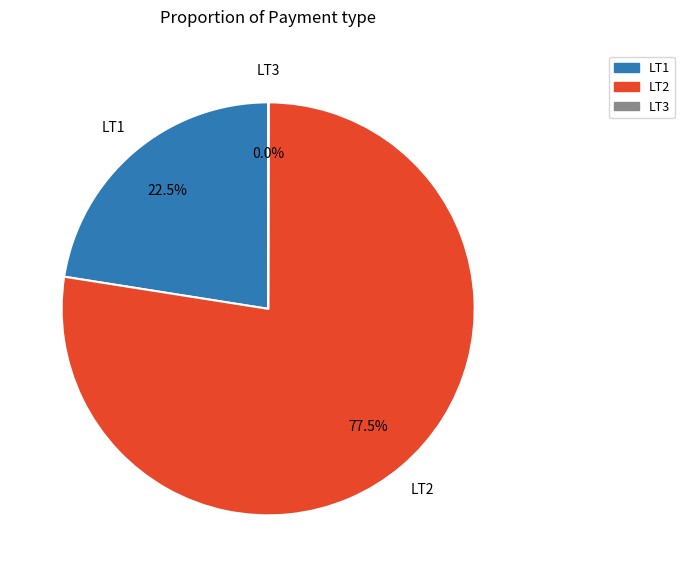

Does any single category account for the majority?

Yes